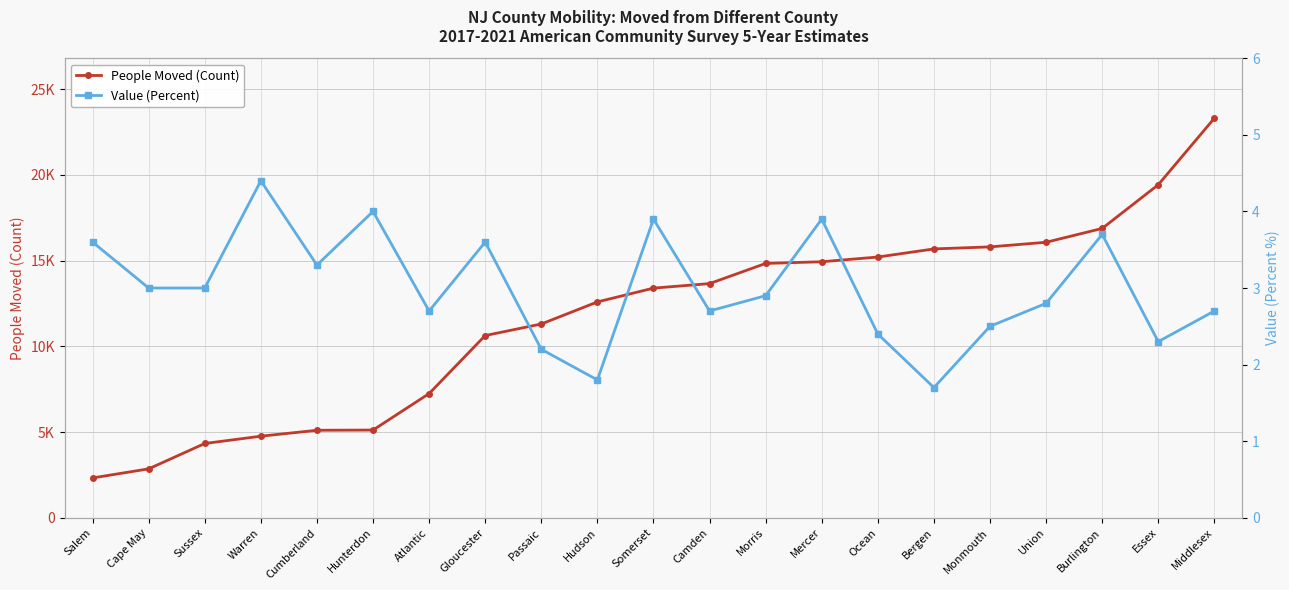

How many values in the Value (Percent) series are below 2?

2